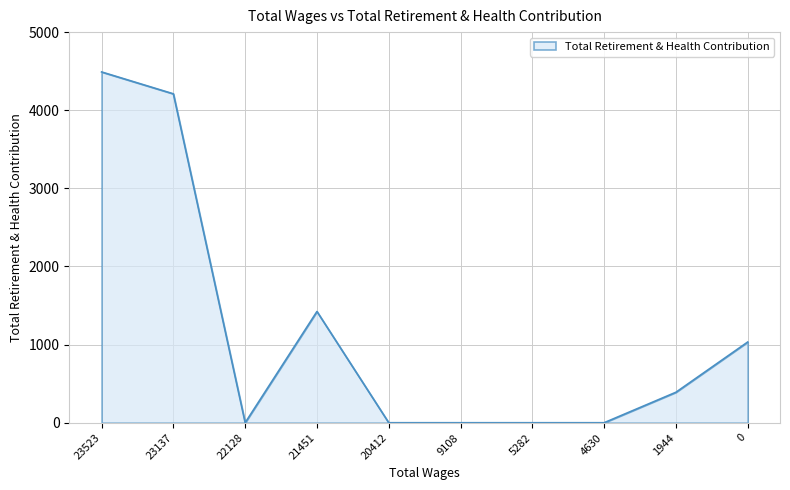

Is it true that the value at 20412 is 0?

True